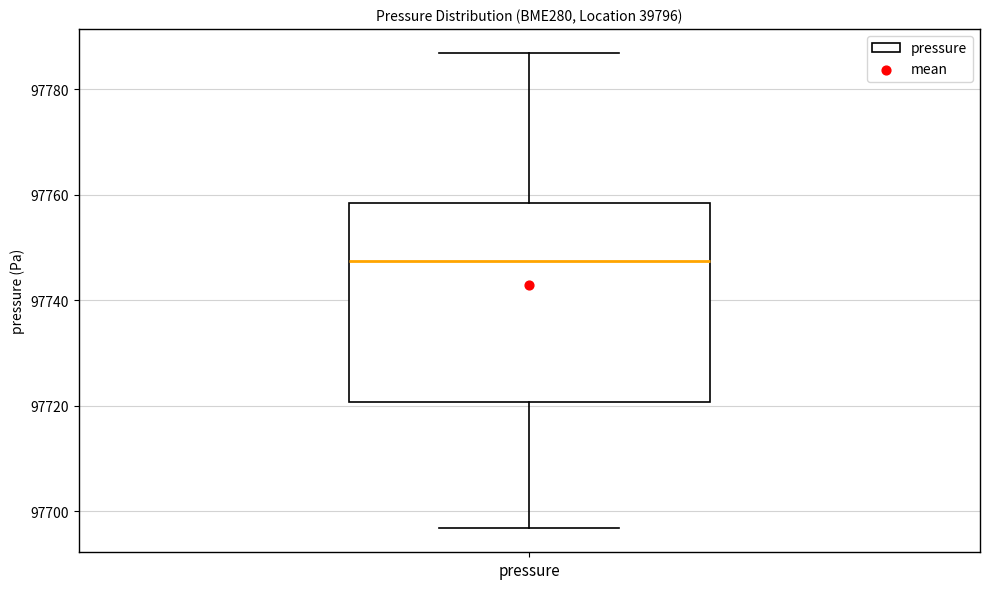

Transcribe this box plot: give where the median line is, the range the box spans, and where the two whiskers end, as read against the y-axis. The values are not printed on the chart, so give them approximately, as read against the axis.

median 97748, box 97720 to 97758, whiskers 97696 to 97786